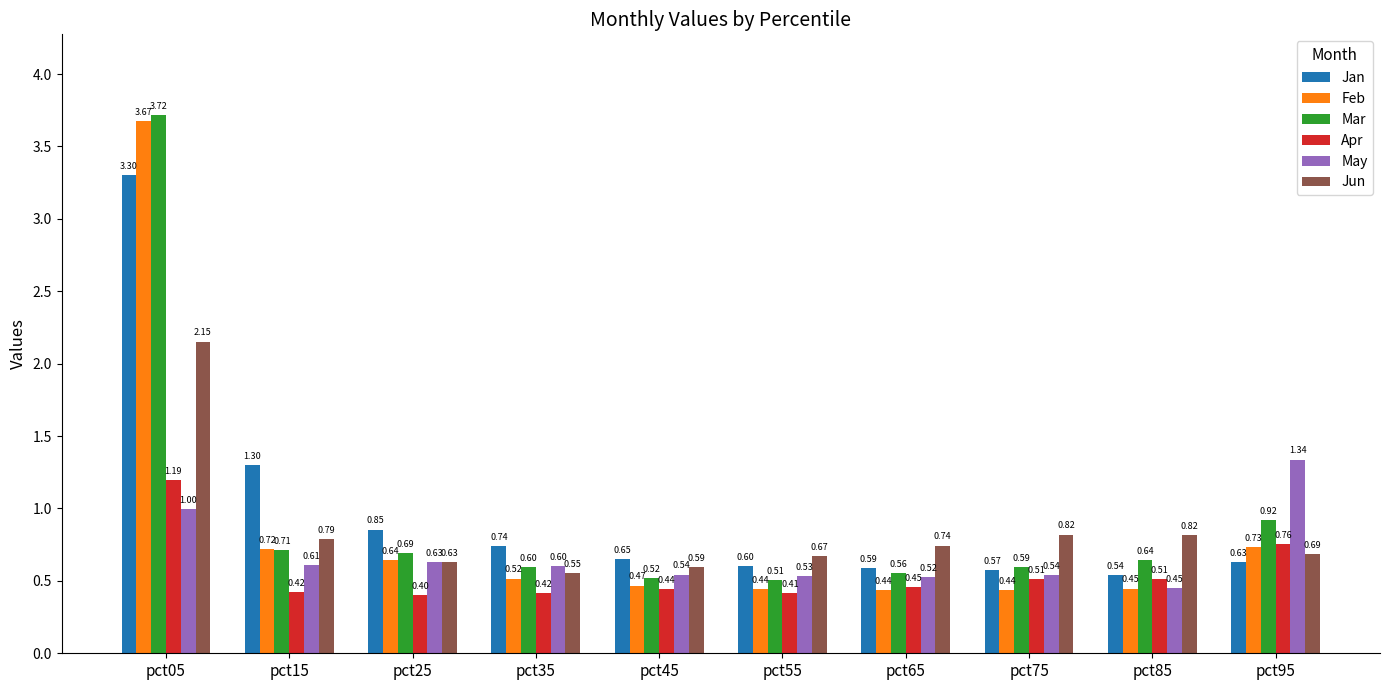

What is the lowest value of the Feb series?

0.4